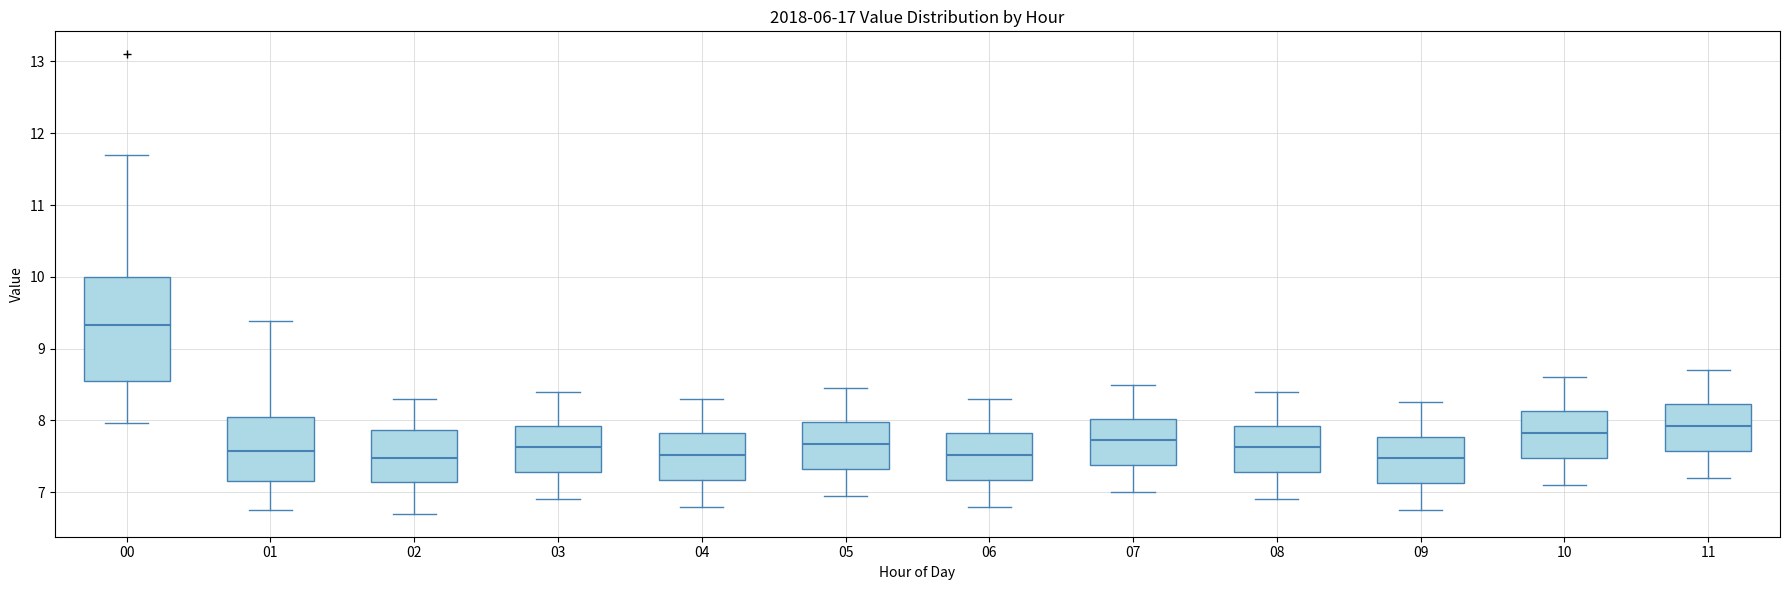

Reading left to right, transcribe this box plot: for each box, give where its median line is, the range the box spans, and where its two whiskers end, as read against the y-axis. The values are not printed on the chart, so give them approximately, as read against the axis.

00: median 9.3, box 8.6 to 10.0, whiskers 8.0 to 11.7
01: median 7.6, box 7.2 to 8.0, whiskers 6.8 to 9.4
02: median 7.5, box 7.1 to 7.9, whiskers 6.7 to 8.3
03: median 7.6, box 7.3 to 7.9, whiskers 6.9 to 8.4
04: median 7.5, box 7.2 to 7.8, whiskers 6.8 to 8.3
05: median 7.7, box 7.3 to 8.0, whiskers 7.0 to 8.5
06: median 7.5, box 7.2 to 7.8, whiskers 6.8 to 8.3
07: median 7.7, box 7.4 to 8.0, whiskers 7.0 to 8.5
08: median 7.6, box 7.3 to 7.9, whiskers 6.9 to 8.4
09: median 7.5, box 7.1 to 7.8, whiskers 6.8 to 8.3
10: median 7.8, box 7.5 to 8.1, whiskers 7.1 to 8.6
11: median 7.9, box 7.6 to 8.2, whiskers 7.2 to 8.7